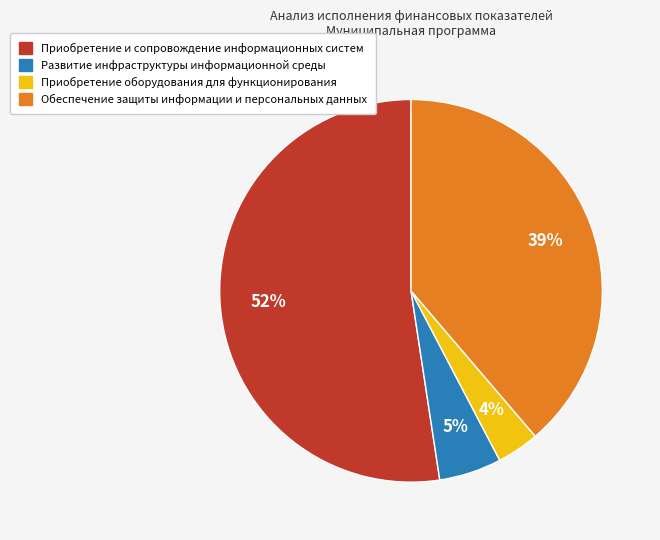

Does Развитие инфраструктуры информационной среды account for over 50% of the chart?

No